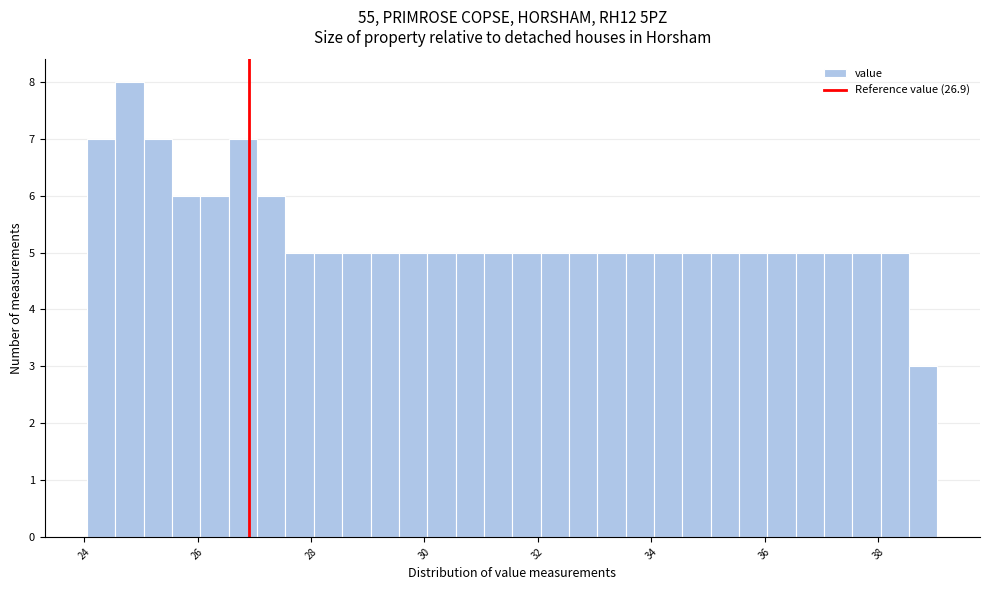

Read against the x-axis, roughly where is the centre of the tallest bar?

24.8